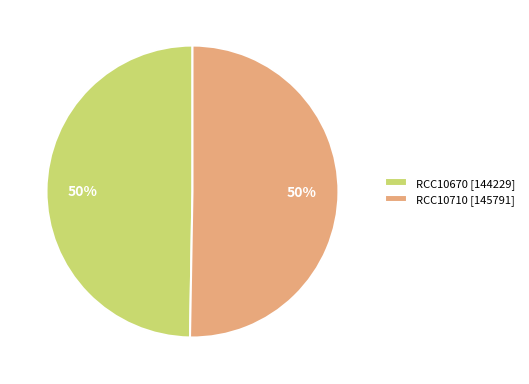

To the nearest percent, what portion does RCC10670 [144229] represent?

50%